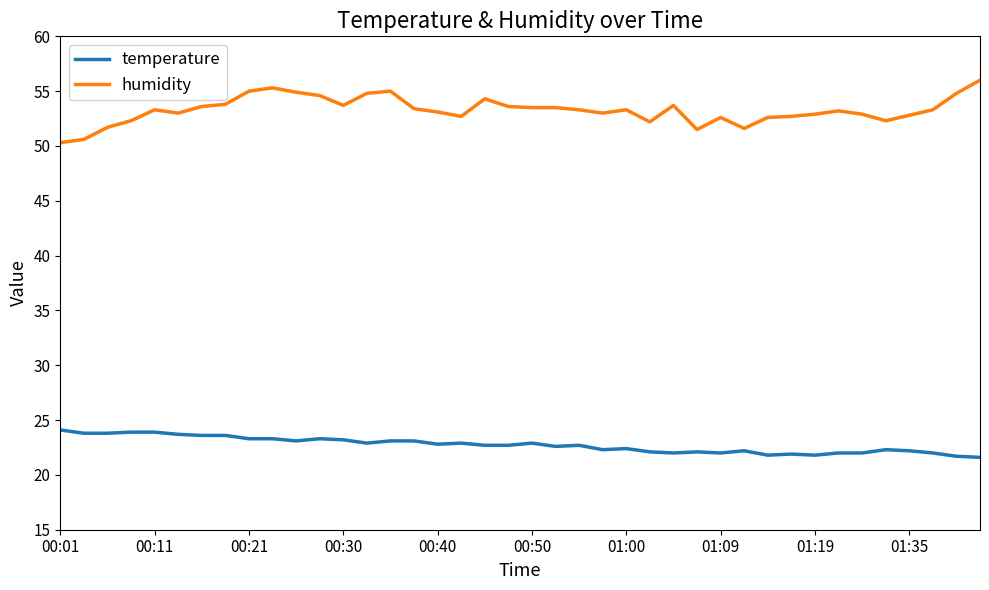

Is this an area chart (filled region under the line)?

No